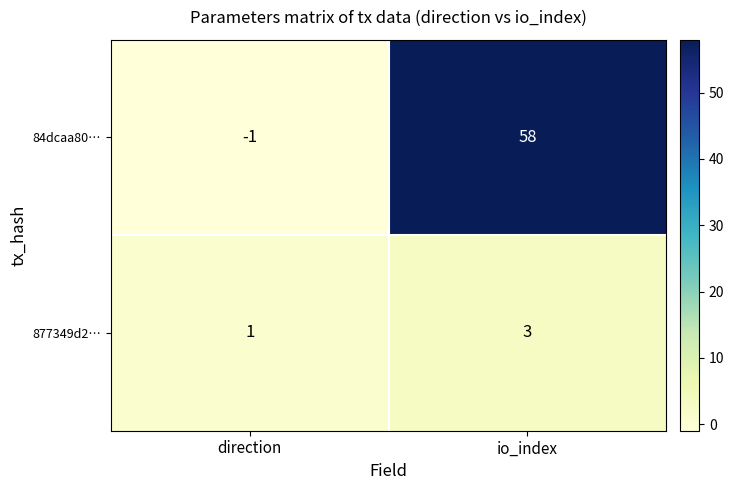

Reading right to left, extract all data points from this chart.

84dcaa80…: 58	-1
877349d2…: 3	1